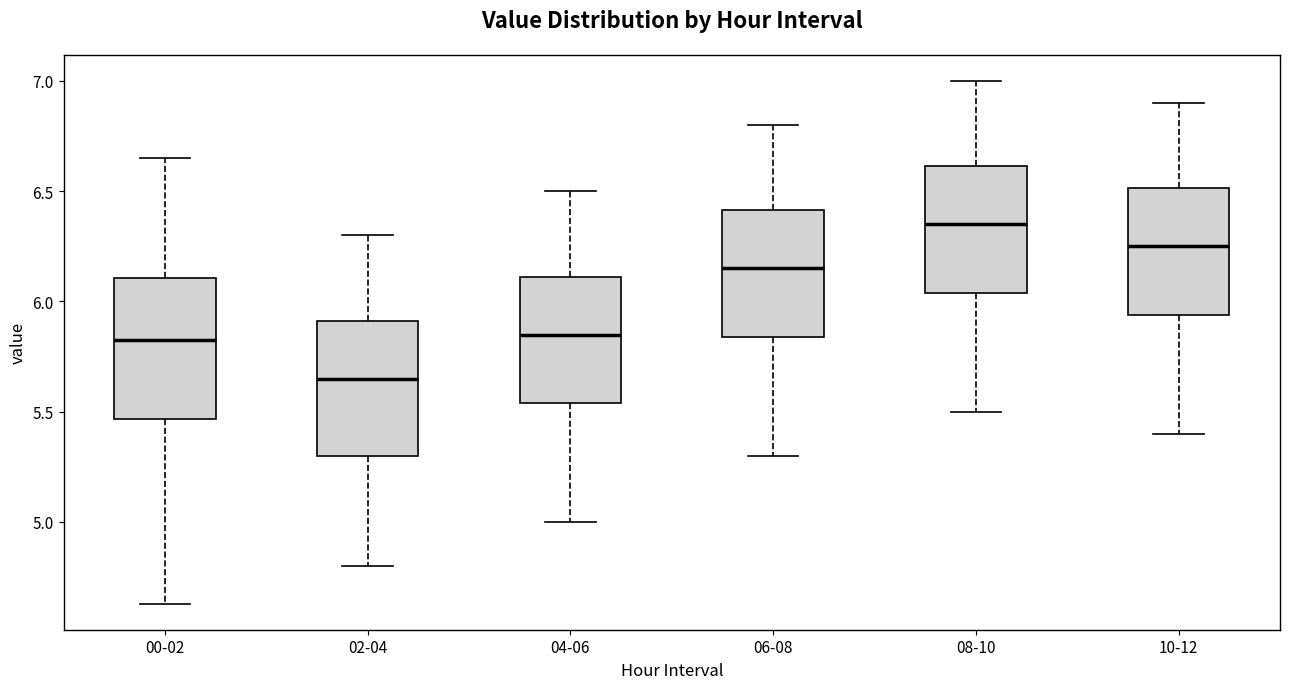

Where is the lower edge of the box for 00-02 on the y-axis? The values are not printed on the chart, so give them approximately, as read against the axis.

5.45